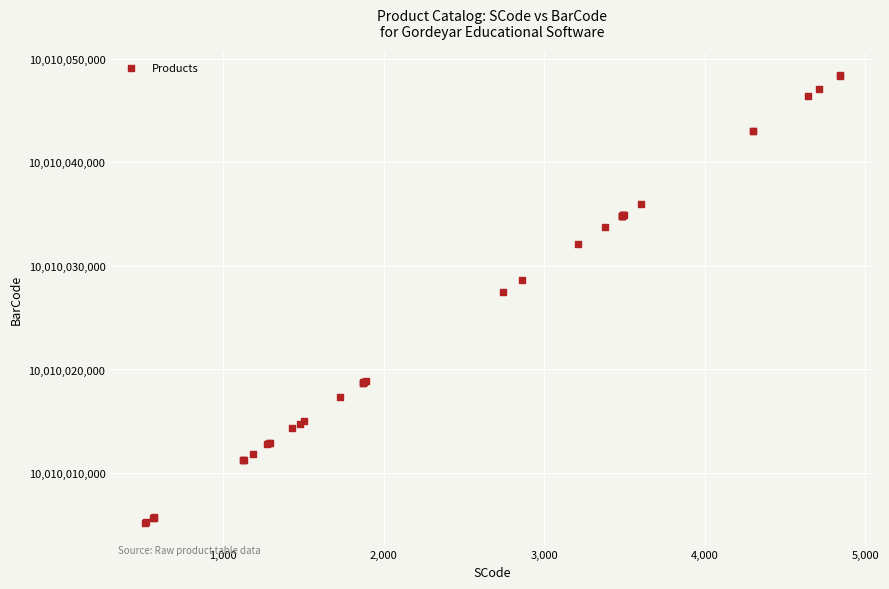

What Y value in the scatter plot is closest to 10010026779?

10010027461